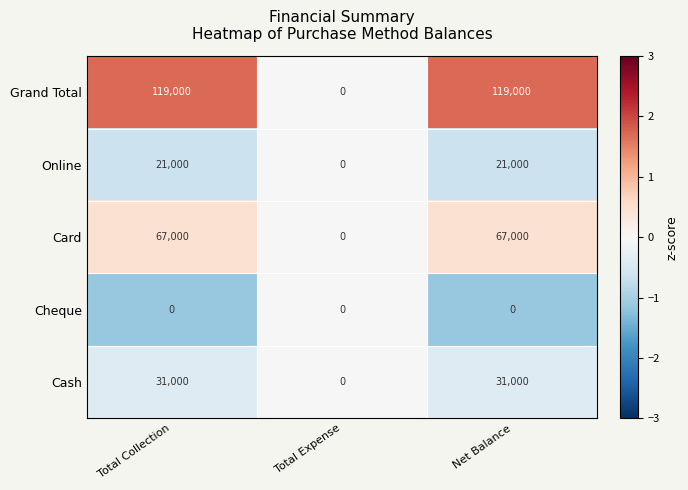

Is it true that Online equals 11391 at Total Expense?

False